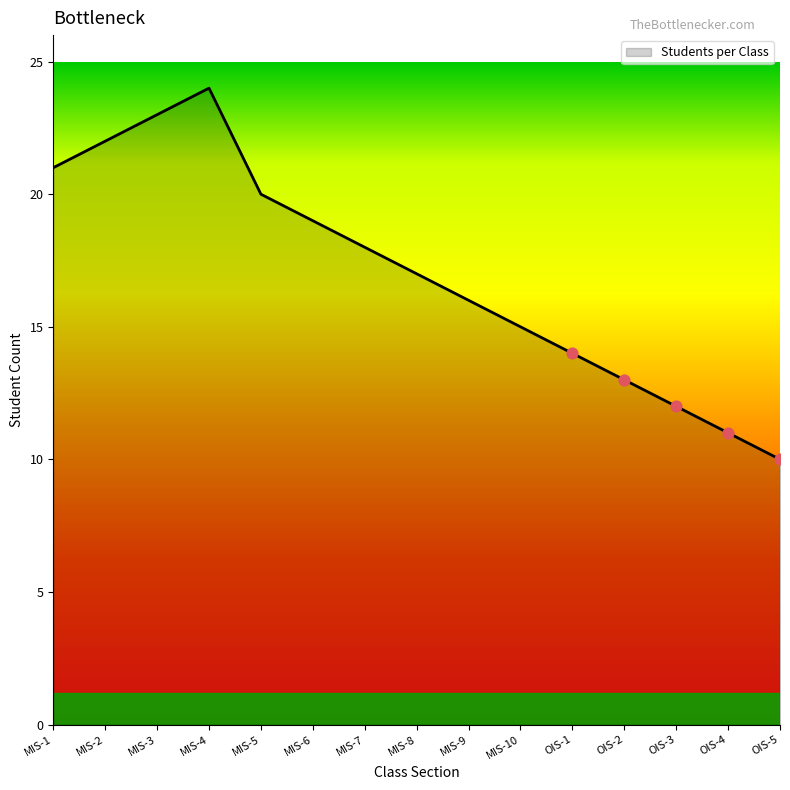

What is the change in value from MIS-3 to OIS-1?

-9